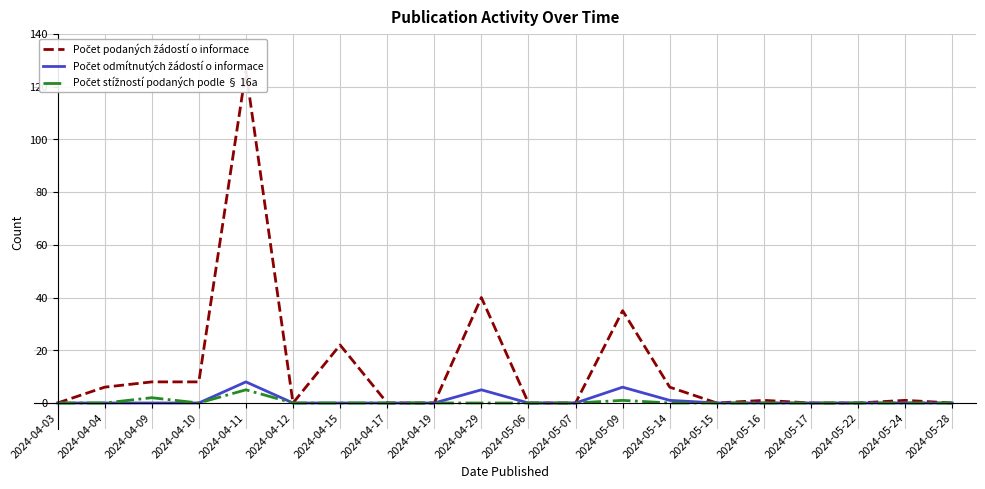

At 2024-05-17, list the series in order from largest to smallest.

Počet podaných žádostí o informace, Počet odmítnutých žádostí o informace, Počet stížností podaných podle § 16a